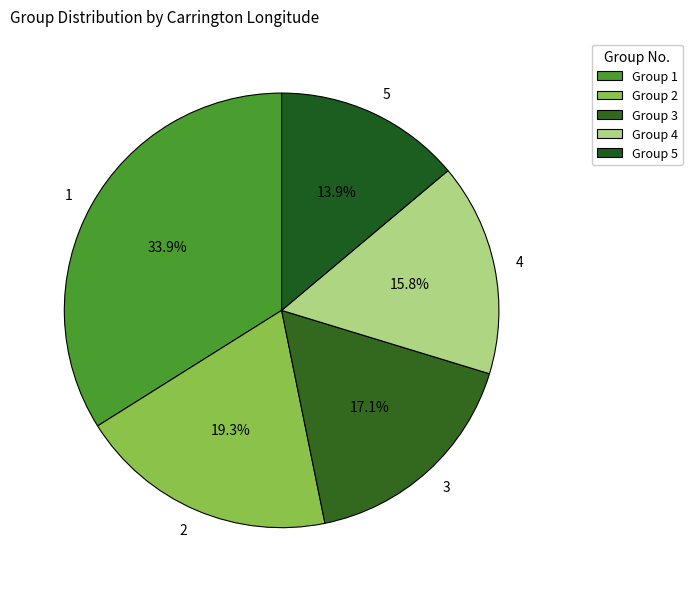

Is there any slice that represents more than half of the pie?

No